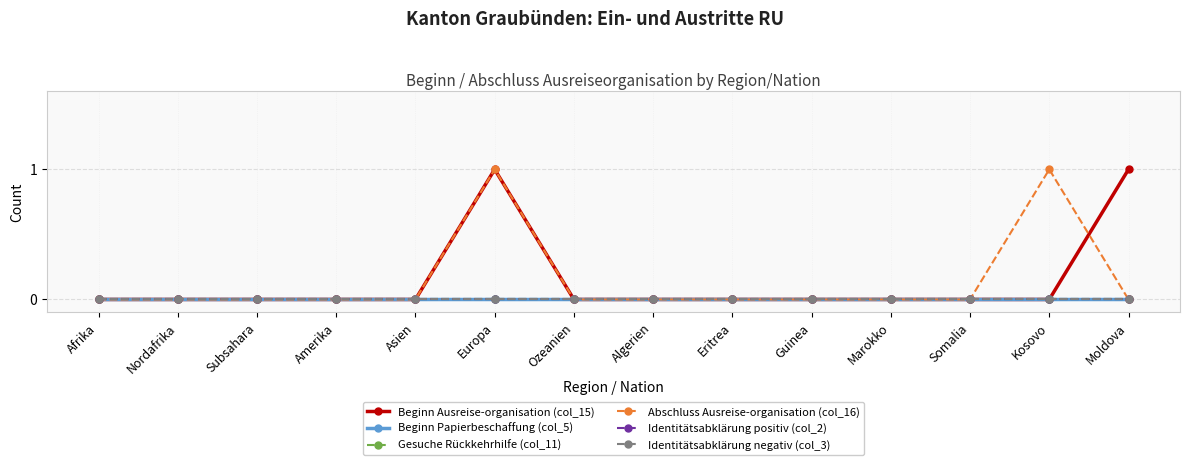

Does the chart have visible grid lines?

Yes